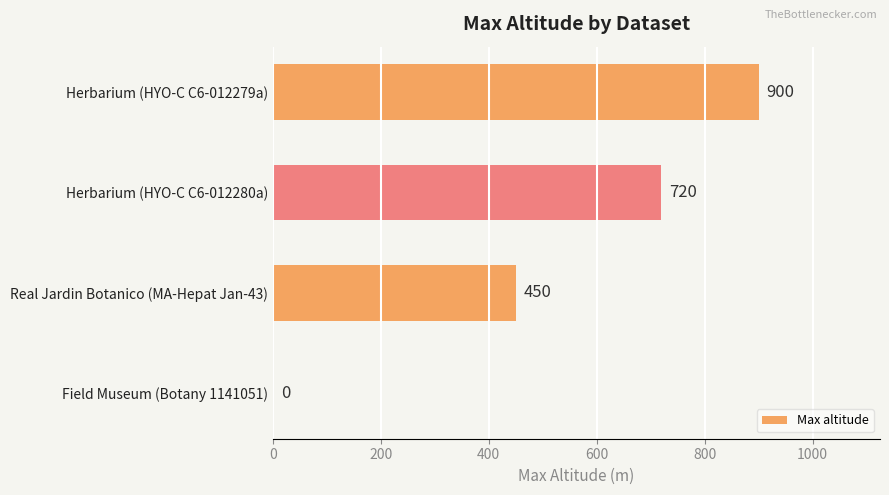

The value at Field Museum (Botany 1141051) is 0. True or false?

True